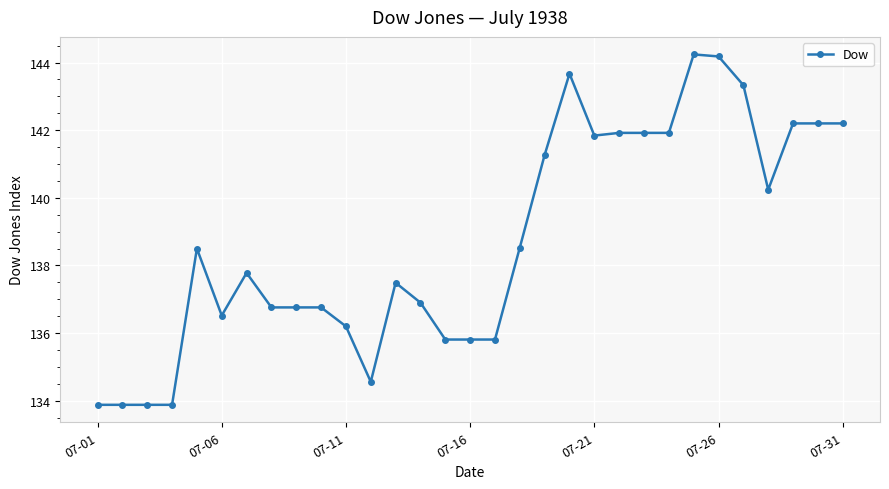

True or false: the data has more than 1 interior local peaks.

True